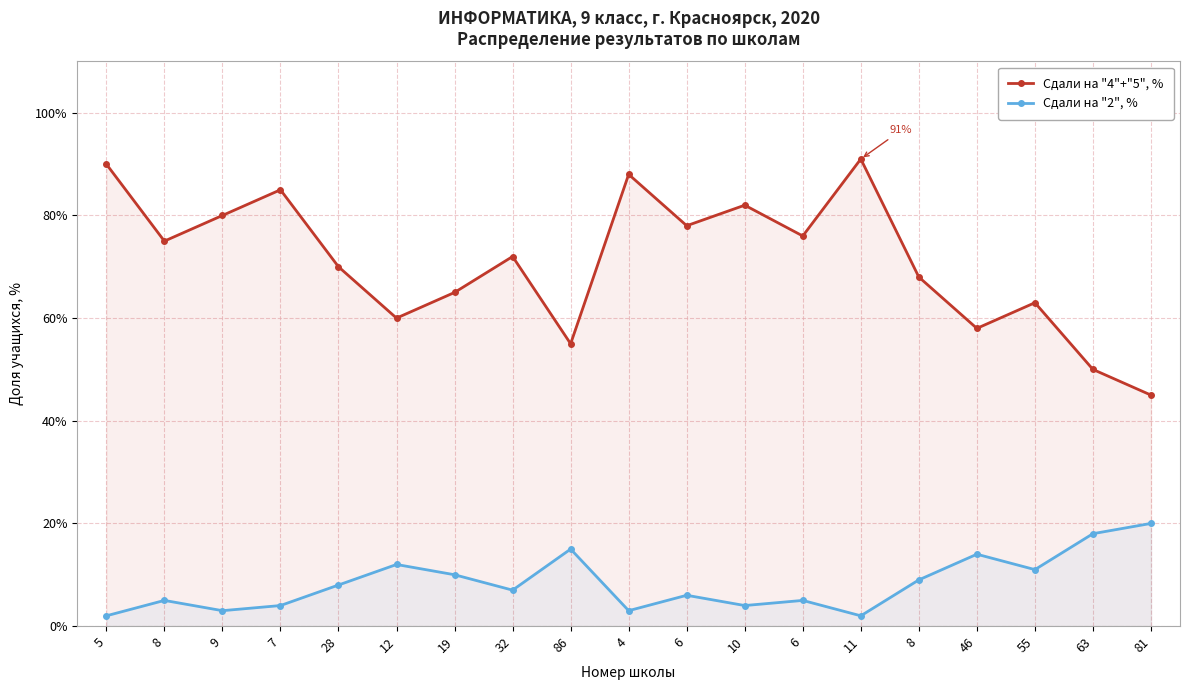

What is the approximate value of Сдали на "4"+"5", % at 28?

70